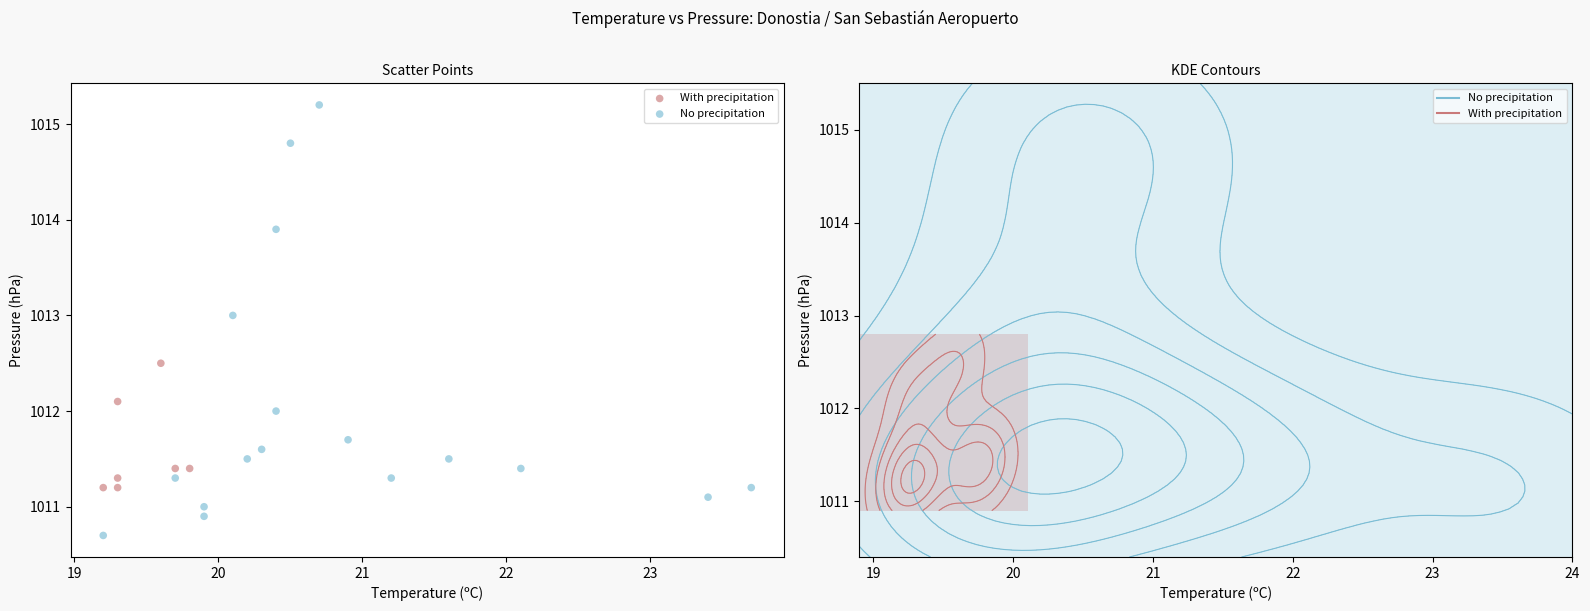

Which series contains the highest Y value?

No precipitation